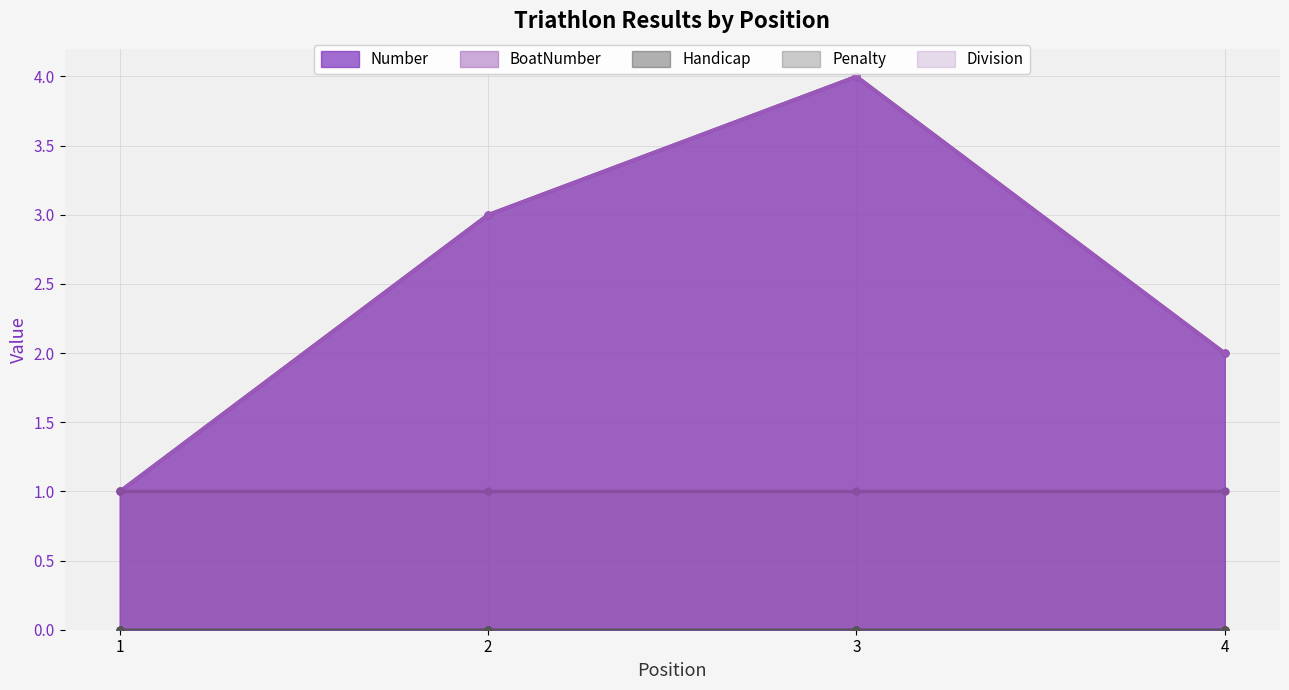

How many values in the Number series exceed 3?

1